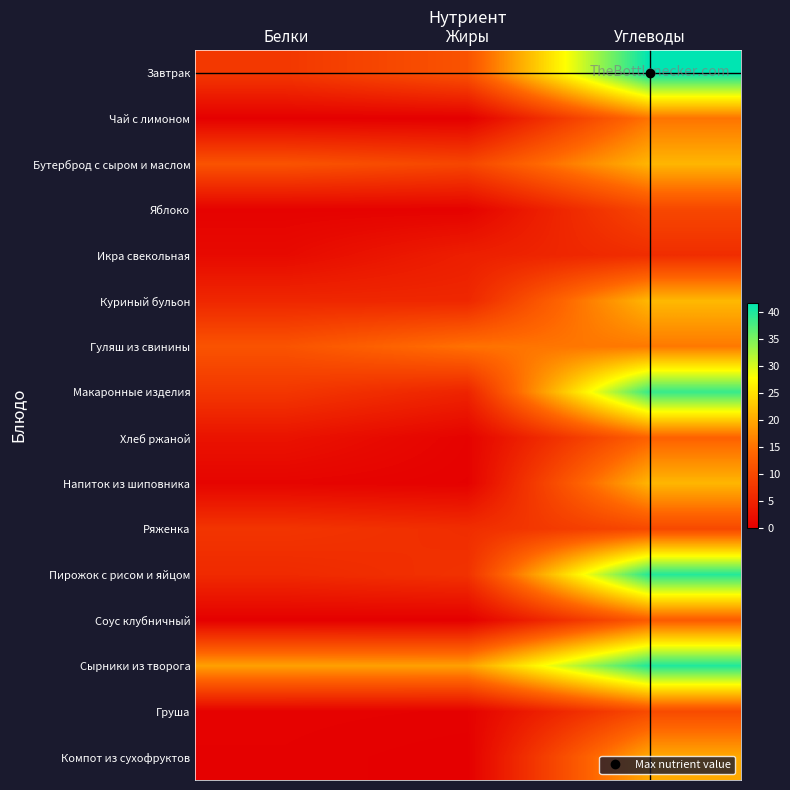

At how many categories does at least one series exceed 30?

1